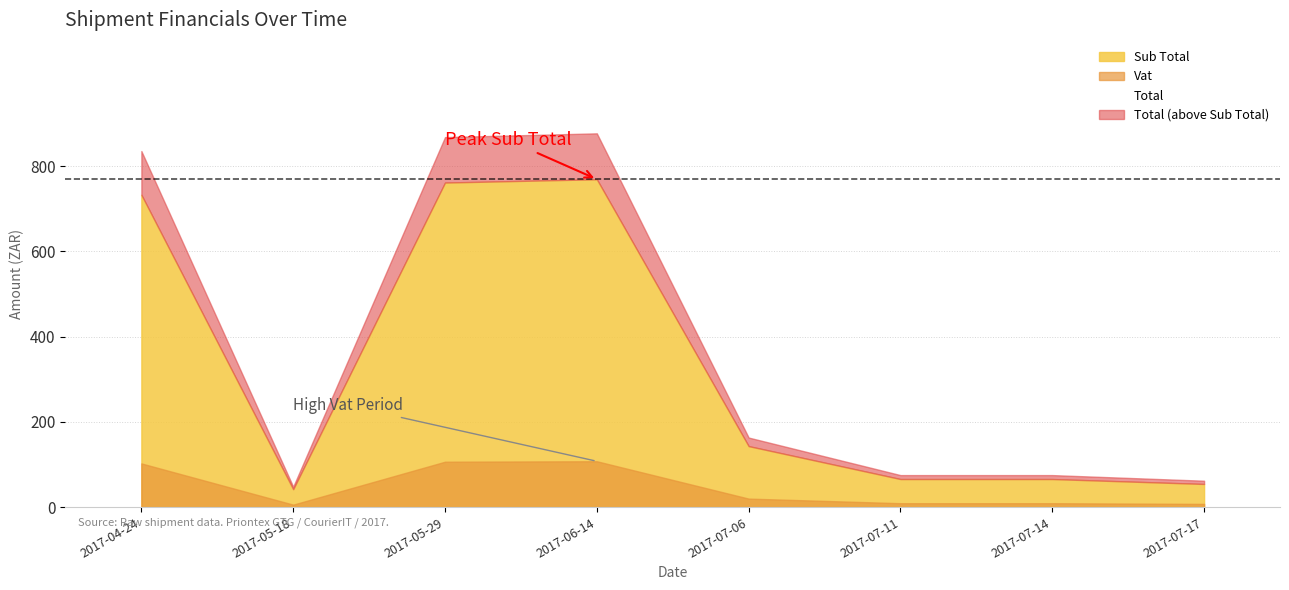

True or false: Total and Sub Total intersect in this chart.

False